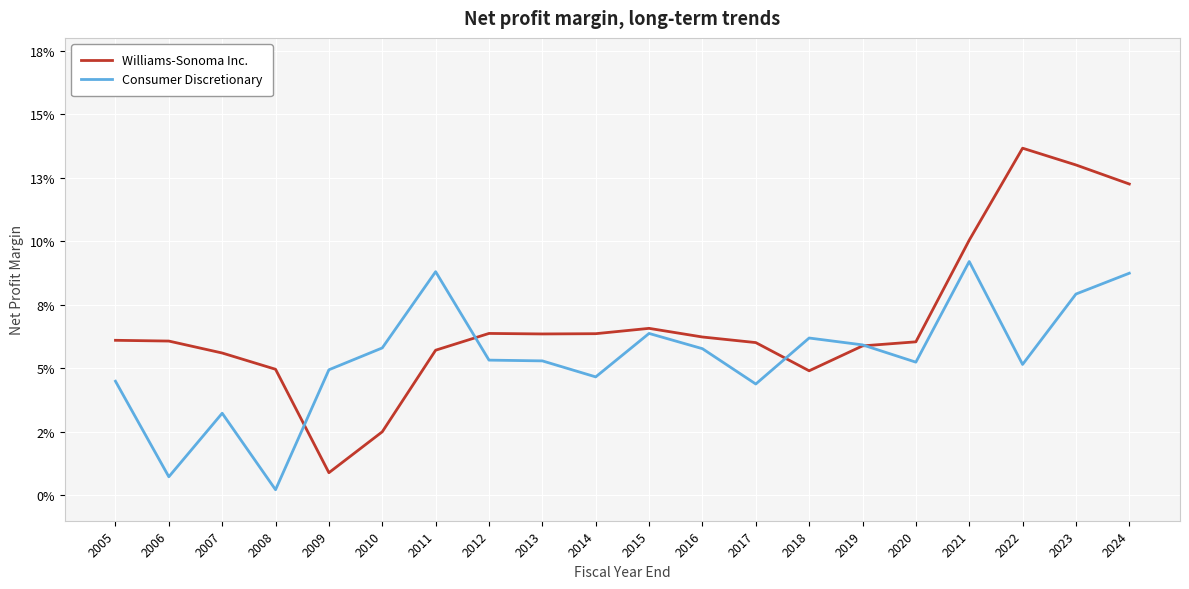

What are all the series names shown in the legend?

Williams-Sonoma Inc., Consumer Discretionary